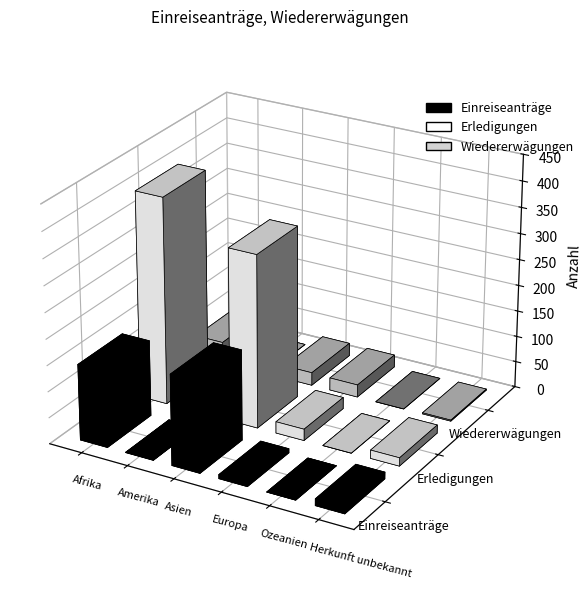

How many data points does each series have?

6